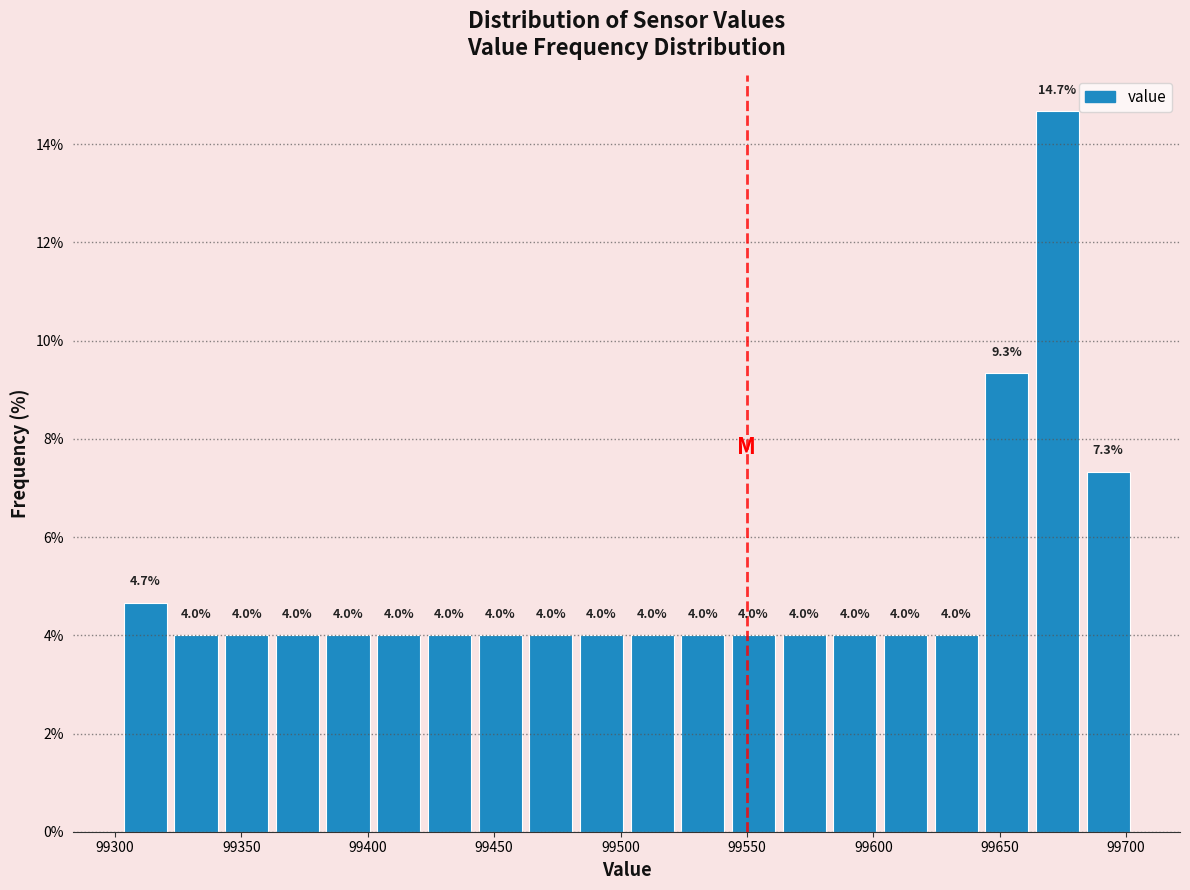

Reading left to right, transcribe this chart: for each bar, give the range it covers on the x-axis and its height. The bar edges are not printed on the chart, so give them approximately, as read against the axis.

99300 to 99320: 4.7
99320 to 99340: 4.0
99340 to 99360: 4.0
99360 to 99380: 4.0
99380 to 99400: 4.0
99400 to 99420: 4.0
99420 to 99440: 4.0
99440 to 99460: 4.0
99460 to 99480: 4.0
99480 to 99500: 4.0
99500 to 99525: 4.0
99525 to 99545: 4.0
99545 to 99565: 4.0
99565 to 99585: 4.0
99585 to 99605: 4.0
99605 to 99625: 4.0
99625 to 99645: 4.0
99645 to 99665: 9.3
99665 to 99685: 14.7
99685 to 99705: 7.3